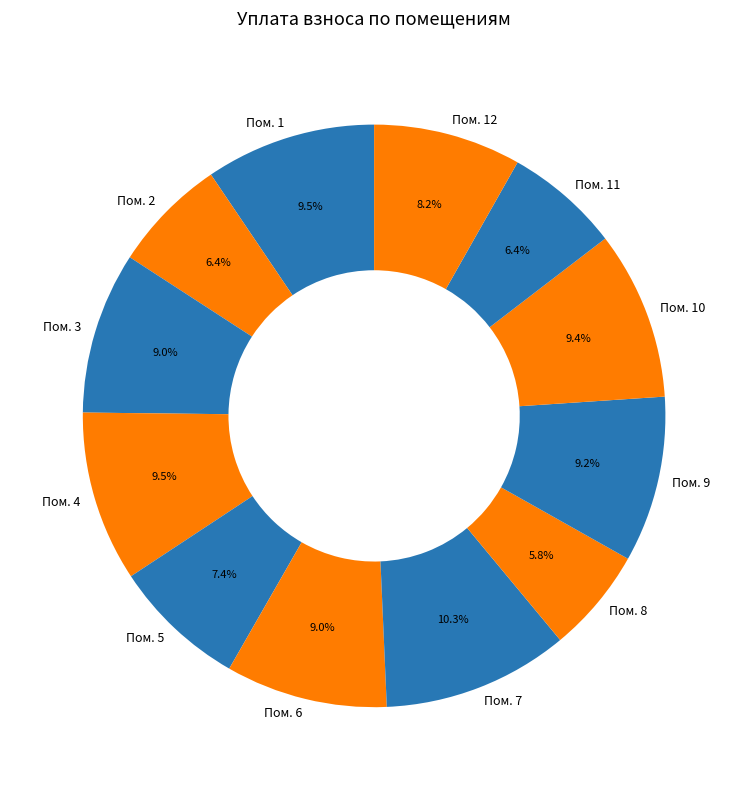

Is there a majority slice in this chart?

No